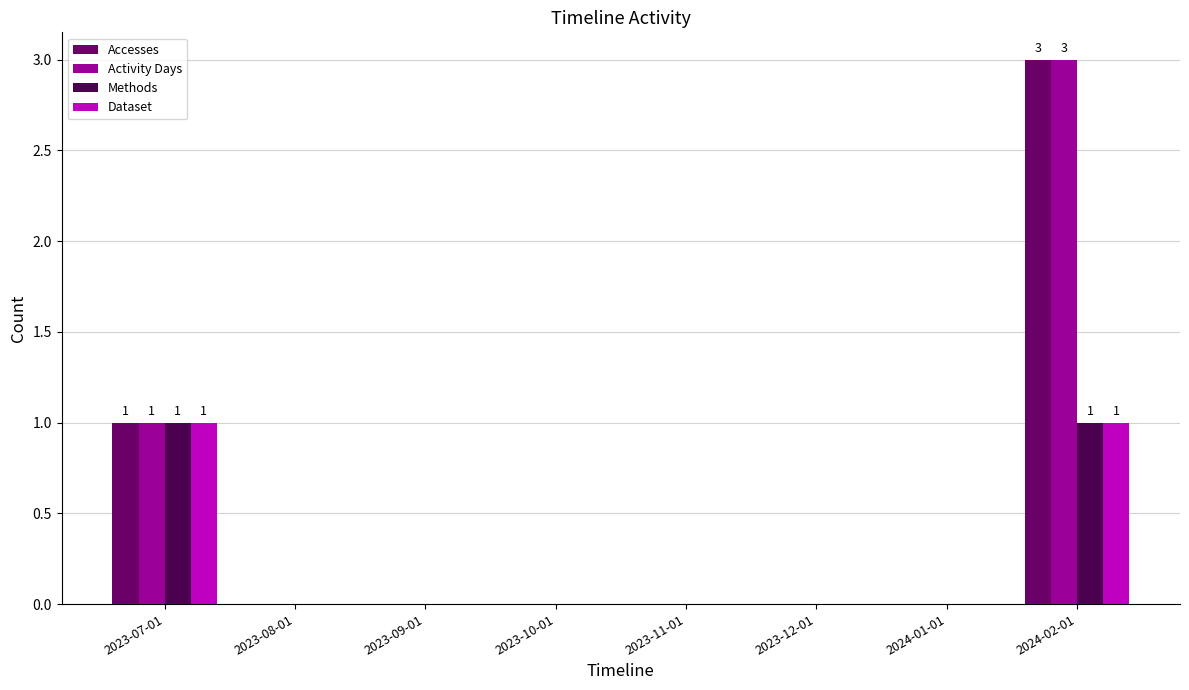

What is the sum of all Methods values?

2